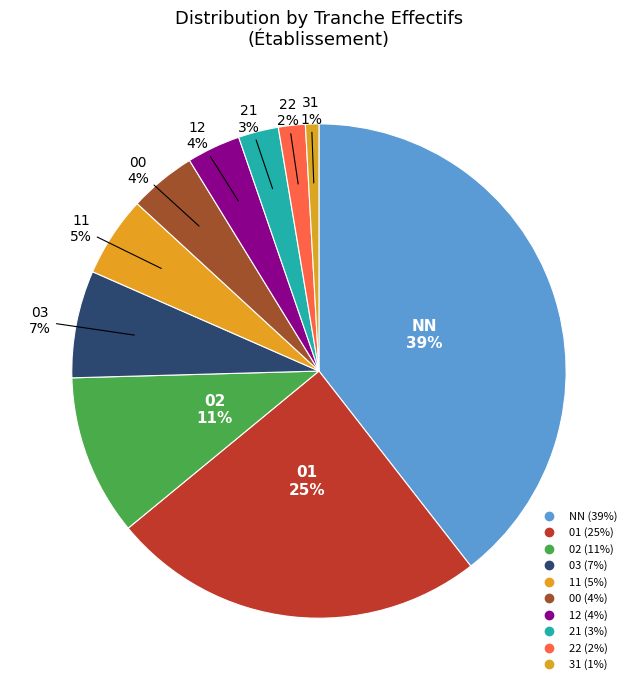

What is the total percentage of 11 and 12?

8.8%